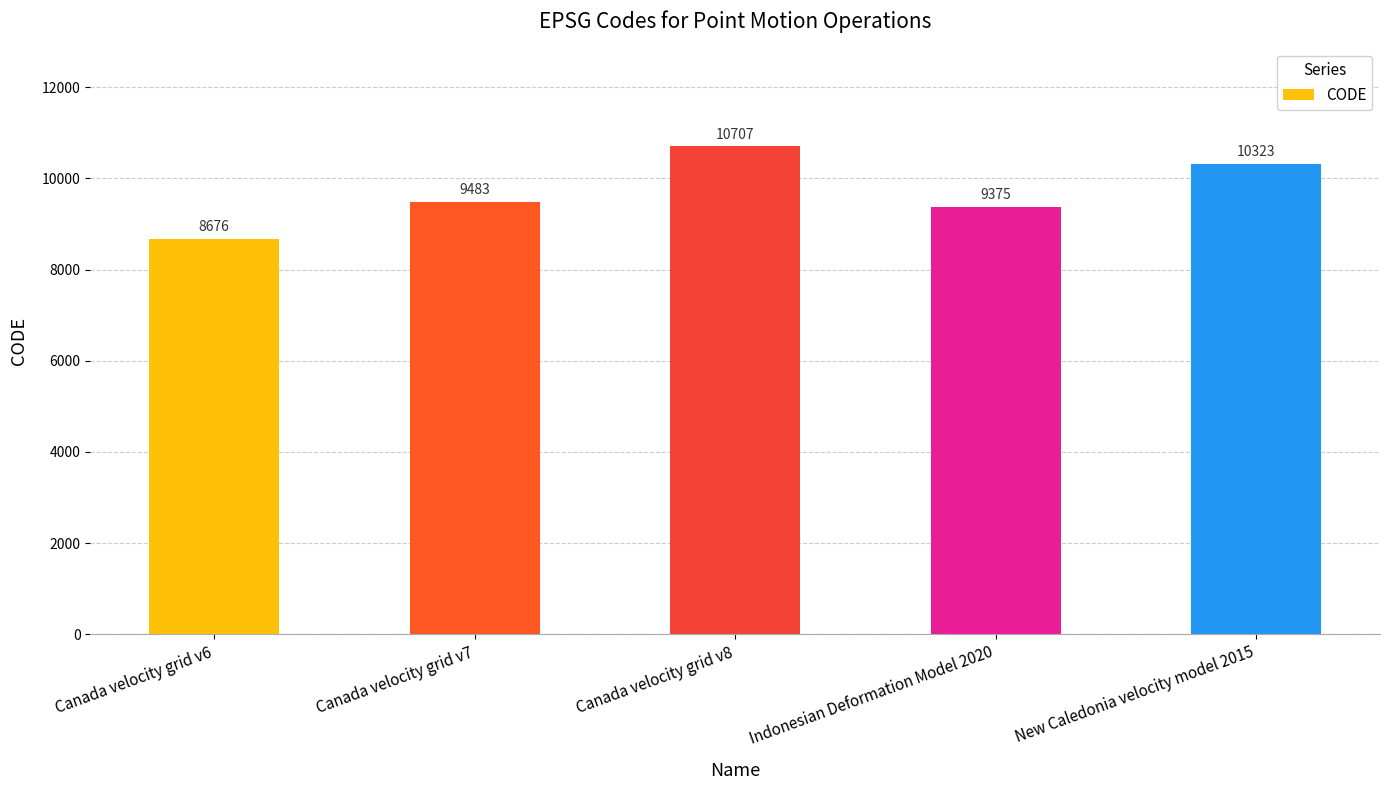

Where is the data nearest to the value 9691?

Canada velocity grid v7